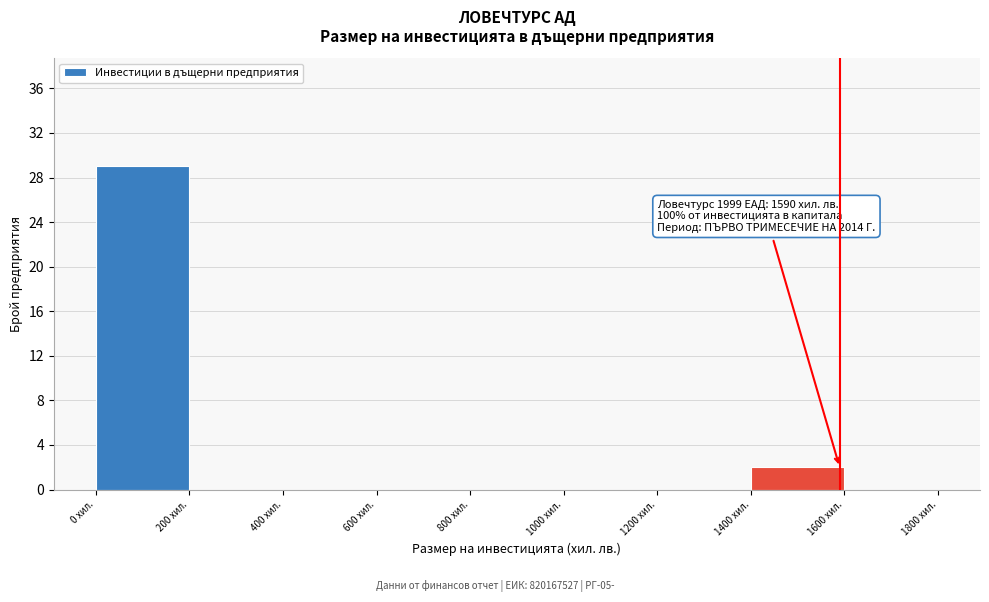

Over which range of the x-axis is the bar tallest?

0 to 200